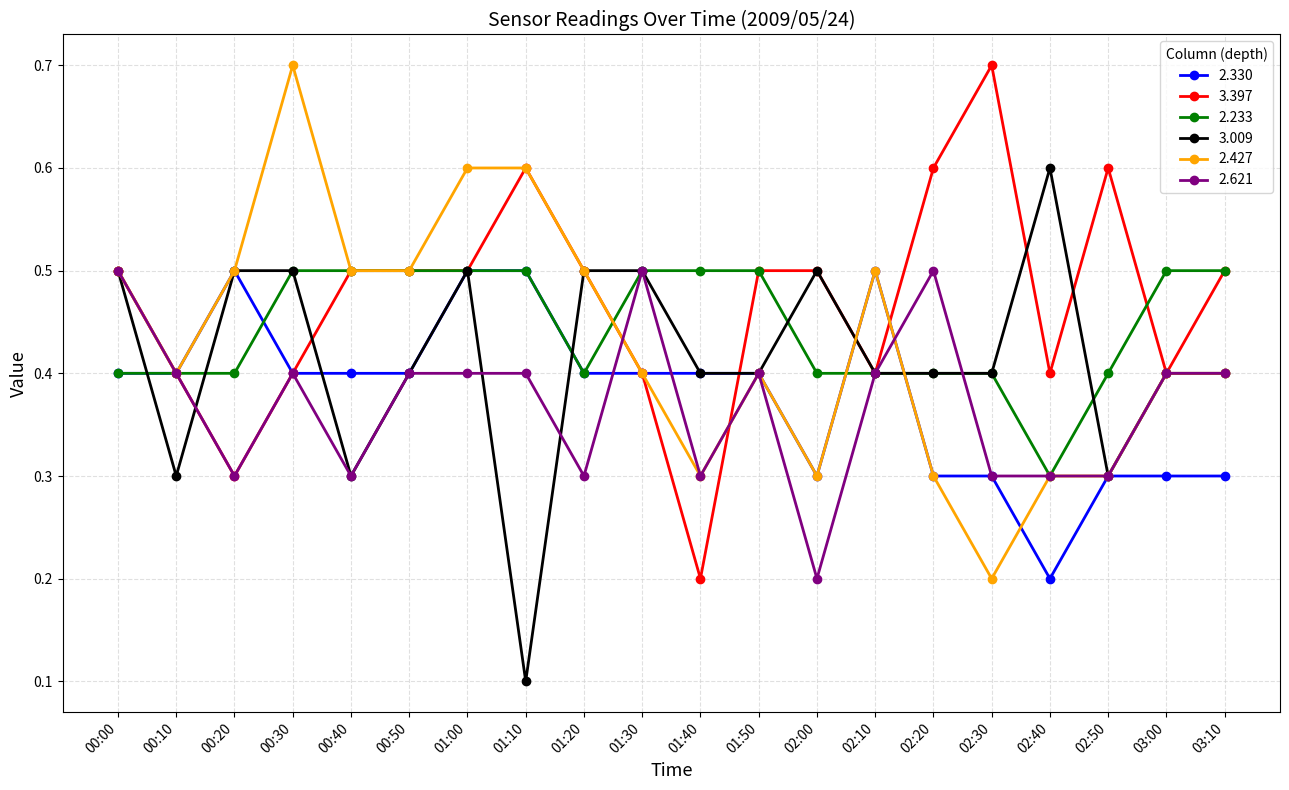

How many categories are shown in the chart?

20